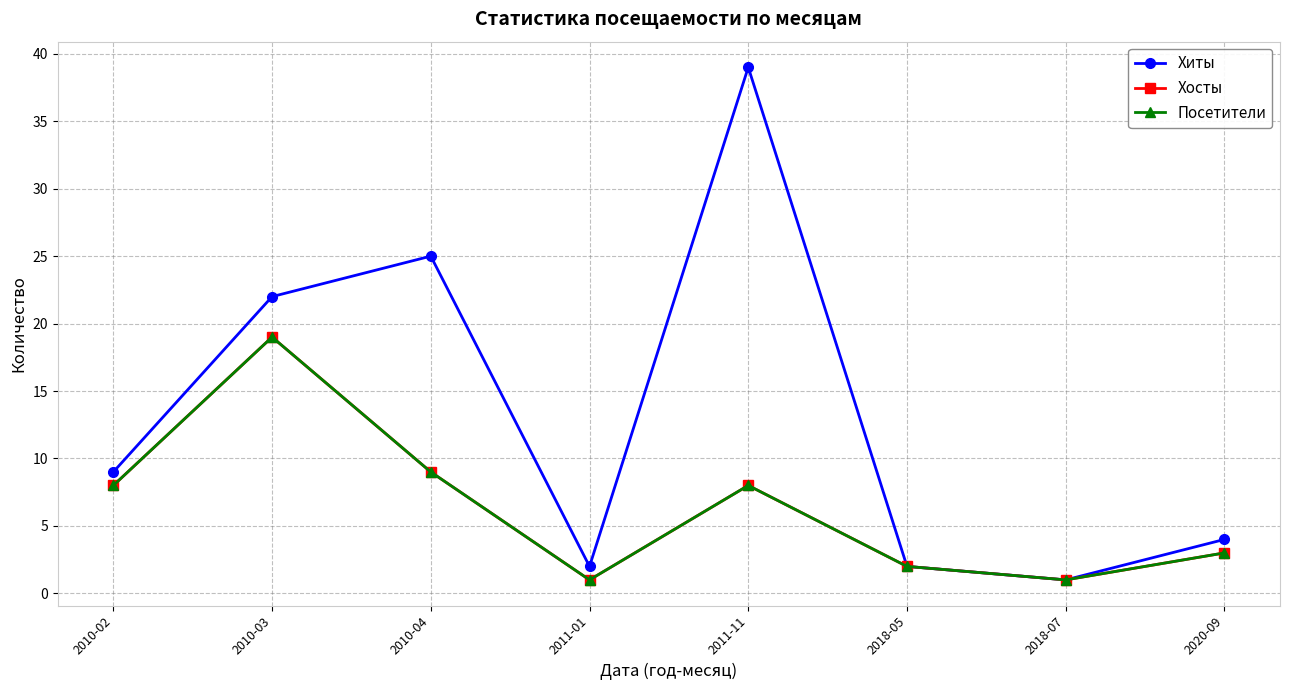

What is the average value of the Хосты series?

6